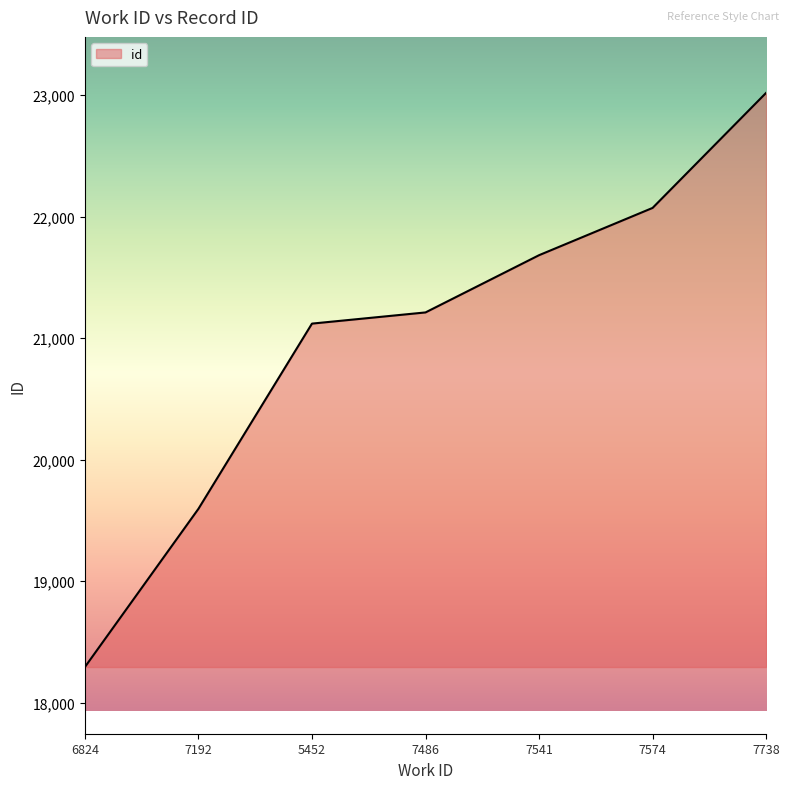

What is the difference between the values at 7541 and 7574?

389